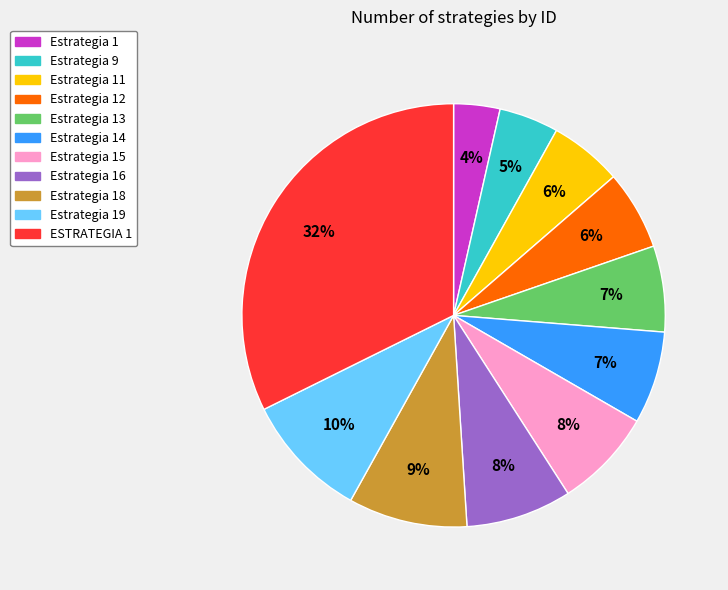

How many slices are in this pie chart?

11